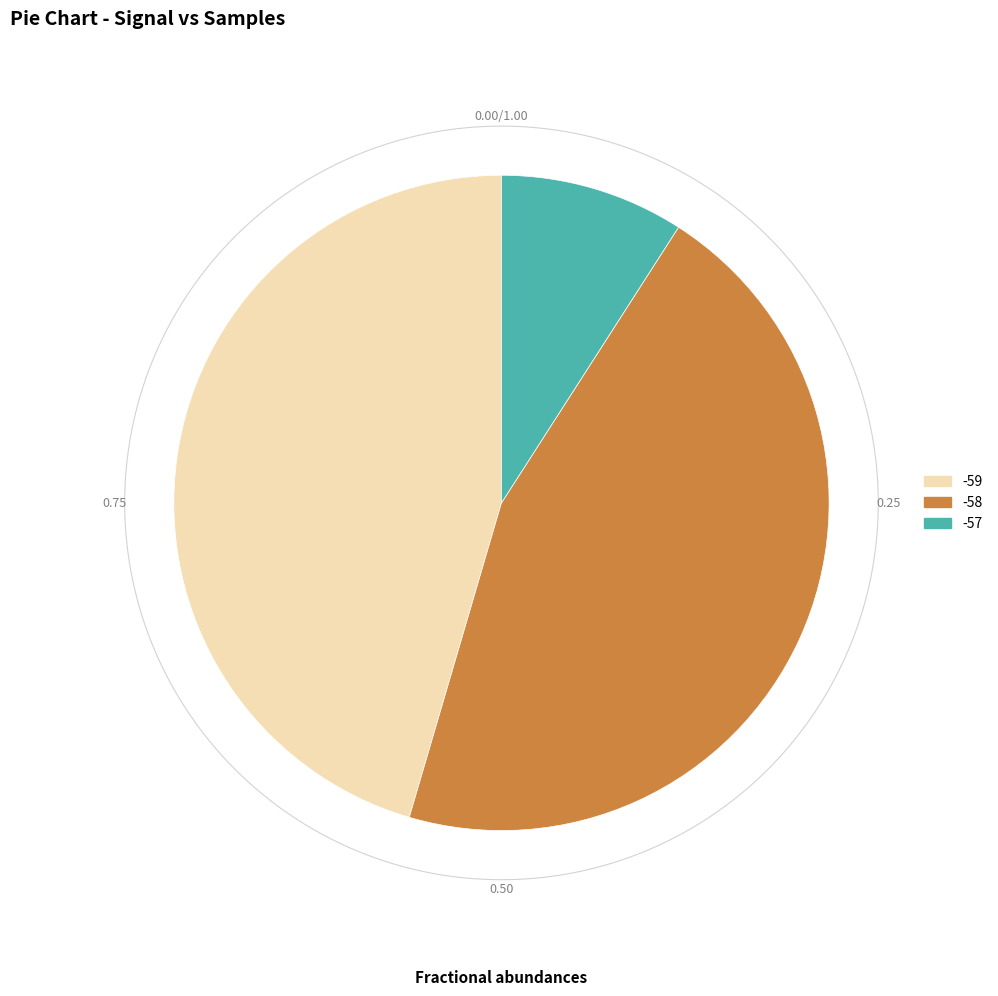

Does -59 (01:13) account for over 50% of the chart?

No